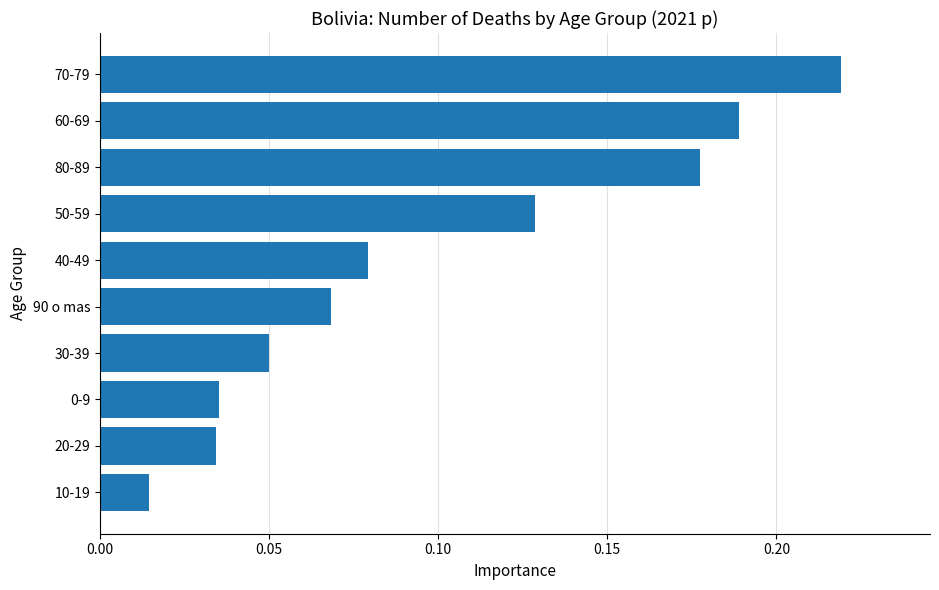

Which has a higher value, 10-19 or 30-39?

30-39